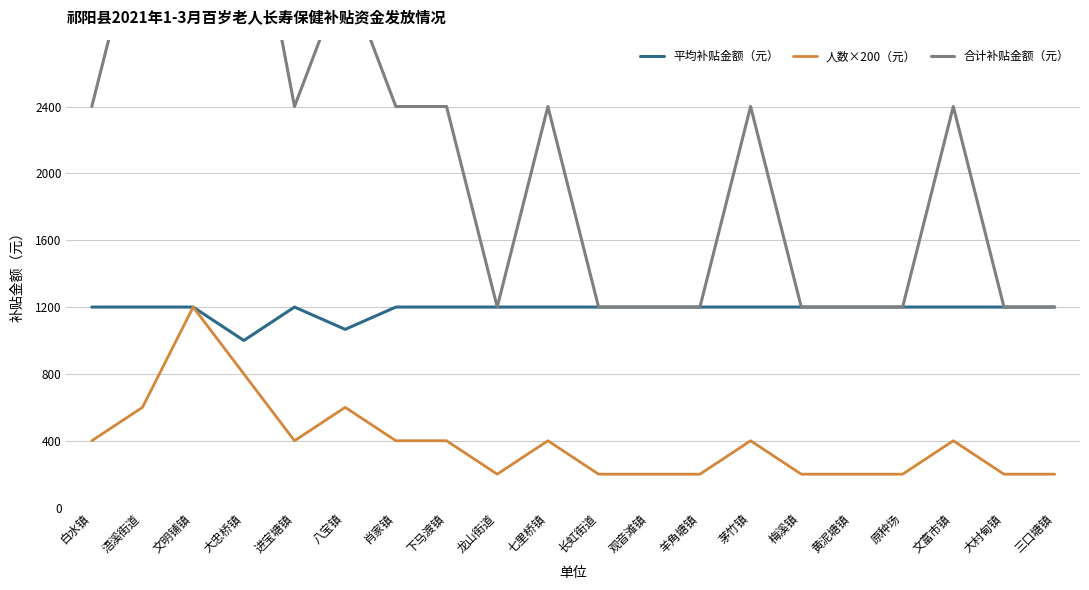

Reading left to right, extract all data points from this chart.

平均补贴金额（元）: 白水镇=1200.0	浯溪街道=1200.0	文明铺镇=1200.0	大忠桥镇=1000.0	进宝塘镇=1200.0	八宝镇=1066.7	肖家镇=1200.0	下马渡镇=1200.0	龙山街道=1200.0	七里桥镇=1200.0	长虹街道=1200.0	观音滩镇=1200.0	羊角塘镇=1200.0	茅竹镇=1200.0	梅溪镇=1200.0	黄泥塘镇=1200.0	原种场=1200.0	文富市镇=1200.0	大村甸镇=1200.0	三口塘镇=1200.0
人数×200（元）: 白水镇=400.0	浯溪街道=600.0	文明铺镇=1200.0	大忠桥镇=800.0	进宝塘镇=400.0	八宝镇=600.0	肖家镇=400.0	下马渡镇=400.0	龙山街道=200.0	七里桥镇=400.0	长虹街道=200.0	观音滩镇=200.0	羊角塘镇=200.0	茅竹镇=400.0	梅溪镇=200.0	黄泥塘镇=200.0	原种场=200.0	文富市镇=400.0	大村甸镇=200.0	三口塘镇=200.0
合计补贴金额（元）: 白水镇=2400.0	浯溪街道=3600.0	文明铺镇=7200.0	大忠桥镇=4000.0	进宝塘镇=2400.0	八宝镇=3200.0	肖家镇=2400.0	下马渡镇=2400.0	龙山街道=1200.0	七里桥镇=2400.0	长虹街道=1200.0	观音滩镇=1200.0	羊角塘镇=1200.0	茅竹镇=2400.0	梅溪镇=1200.0	黄泥塘镇=1200.0	原种场=1200.0	文富市镇=2400.0	大村甸镇=1200.0	三口塘镇=1200.0